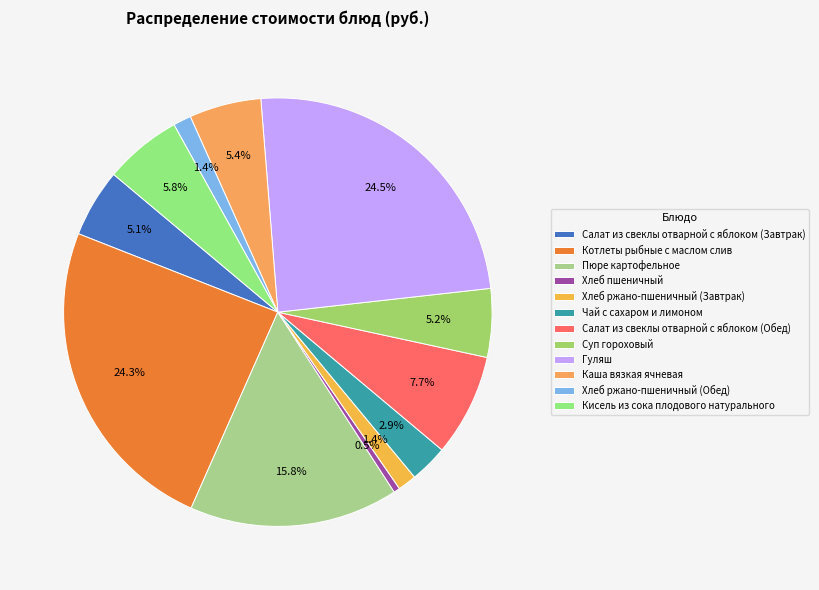

The Гуляш slice represents 16% of the pie. True or false?

False